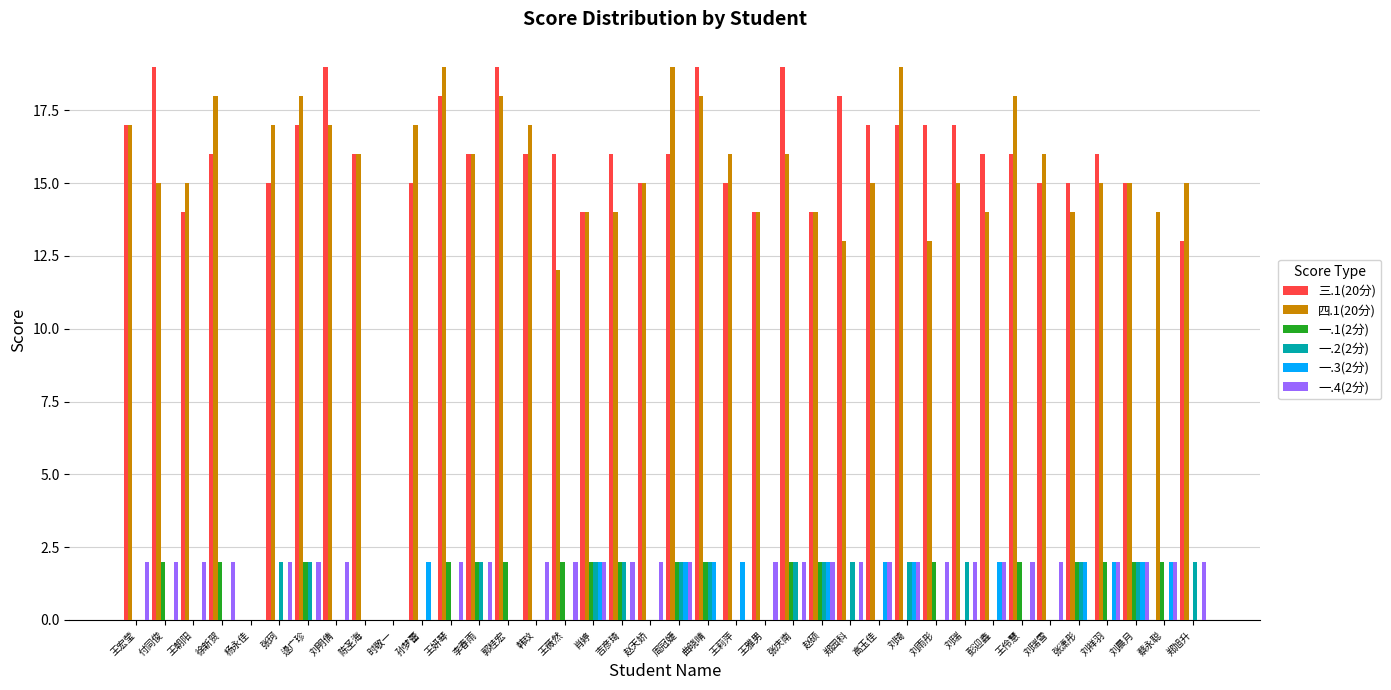

Count the number of categories in the chart.

38